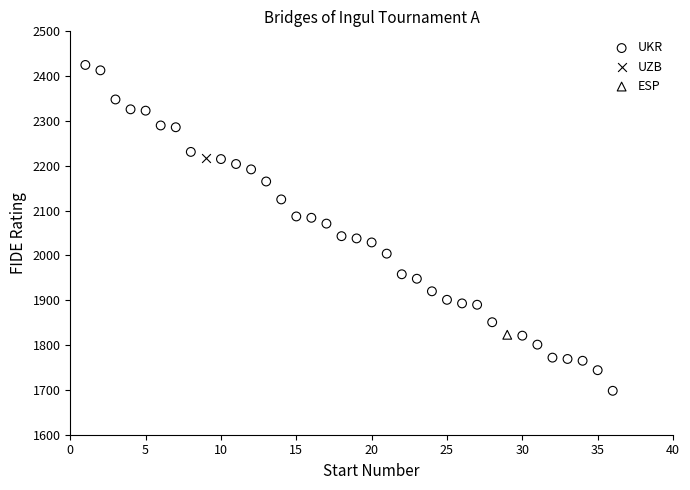

What are all the series names shown in the legend?

UKR, UZB, ESP